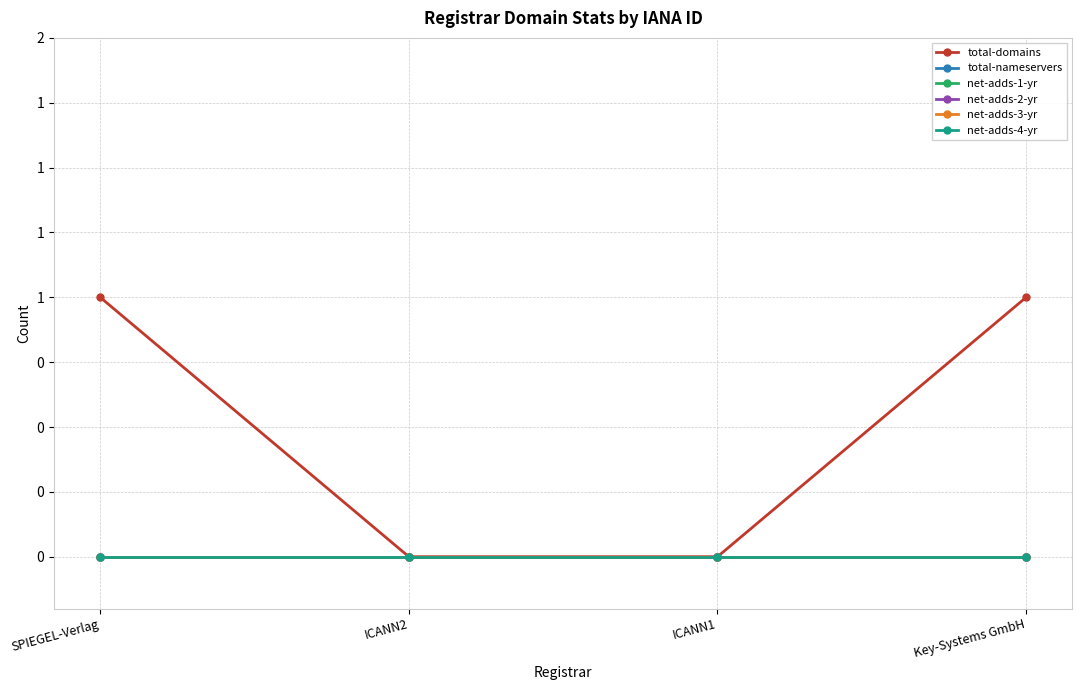

True or false: net-adds-2-yr has more than 1 points higher than both neighbors.

False